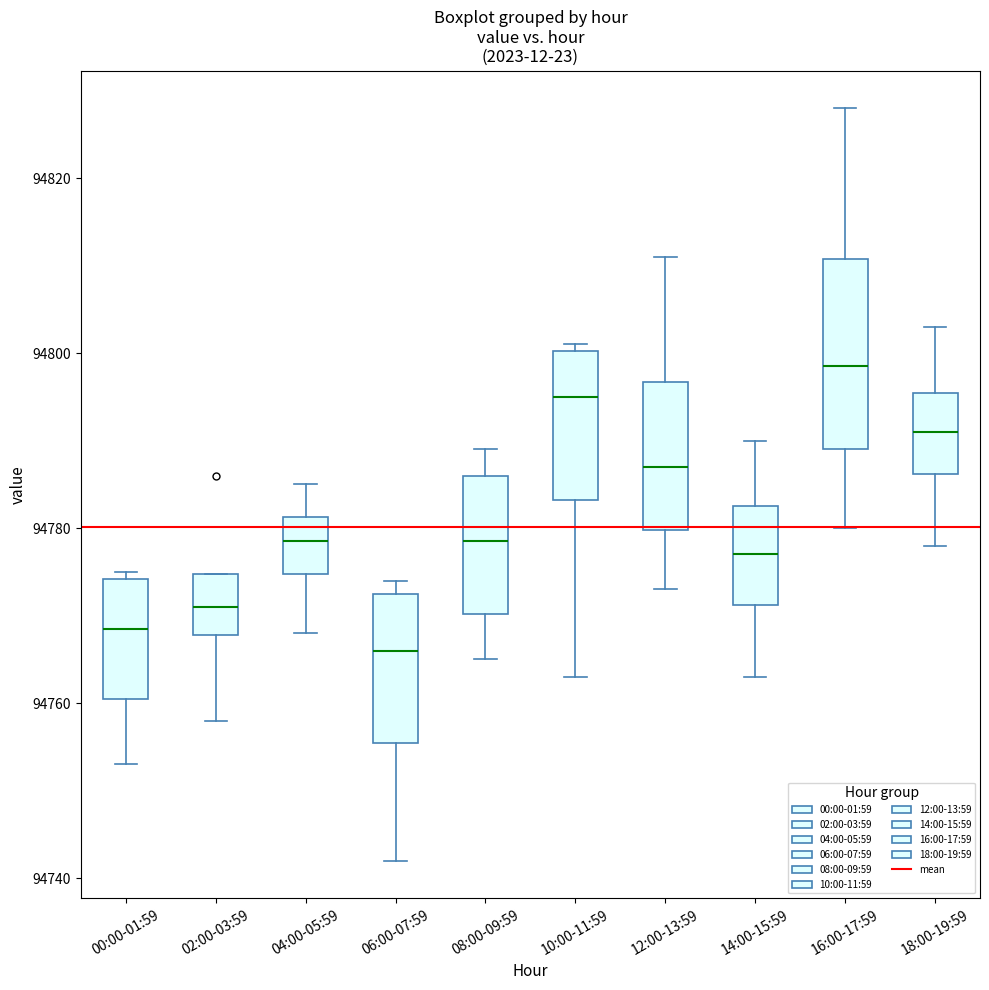

Reading left to right, transcribe this box plot: for each box, give where its median line is, the range the box spans, and where its two whiskers end, as read against the y-axis. The values are not printed on the chart, so give them approximately, as read against the axis.

00:00-01:59: median 94768, box 94760 to 94774, whiskers 94754 to 94776
02:00-03:59: median 94772, box 94768 to 94774, whiskers 94758 to 94774
04:00-05:59: median 94778, box 94774 to 94782, whiskers 94768 to 94786
06:00-07:59: median 94766, box 94756 to 94772, whiskers 94742 to 94774
08:00-09:59: median 94778, box 94770 to 94786, whiskers 94766 to 94790
10:00-11:59: median 94796, box 94784 to 94800, whiskers 94764 to 94802
12:00-13:59: median 94788, box 94780 to 94796, whiskers 94774 to 94812
14:00-15:59: median 94778, box 94772 to 94782, whiskers 94764 to 94790
16:00-17:59: median 94798, box 94790 to 94810, whiskers 94780 to 94828
18:00-19:59: median 94792, box 94786 to 94796, whiskers 94778 to 94804